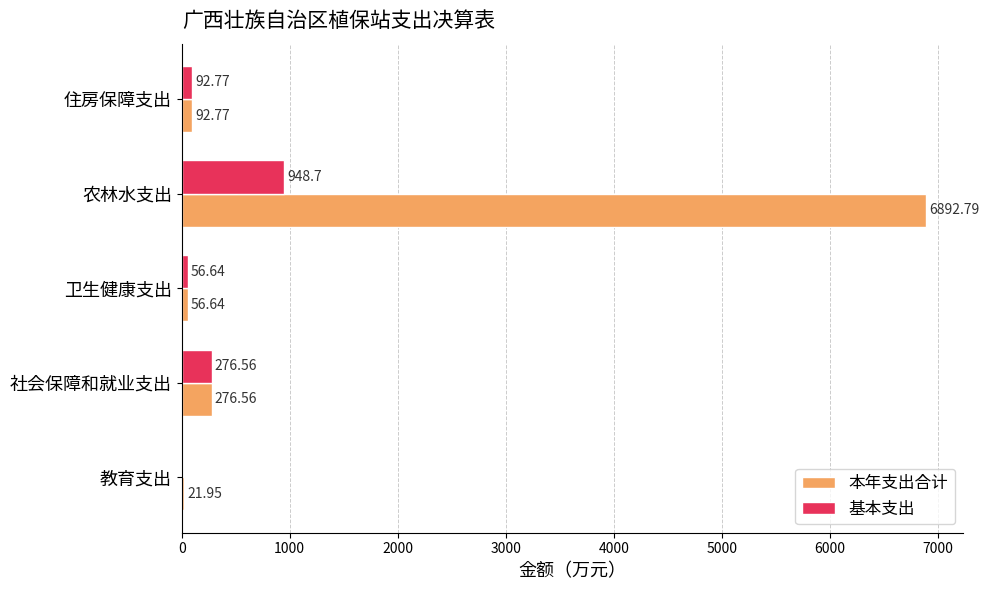

What is the sum of all 本年支出合计 values?

7340.7